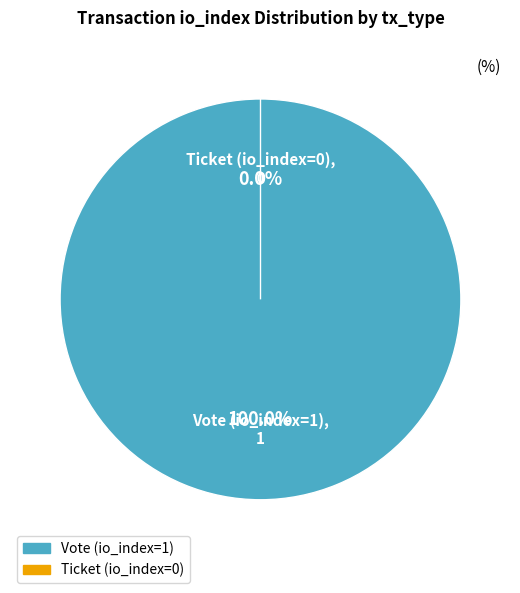

The Ticket (io_index=0) slice represents 1% of the pie. True or false?

False